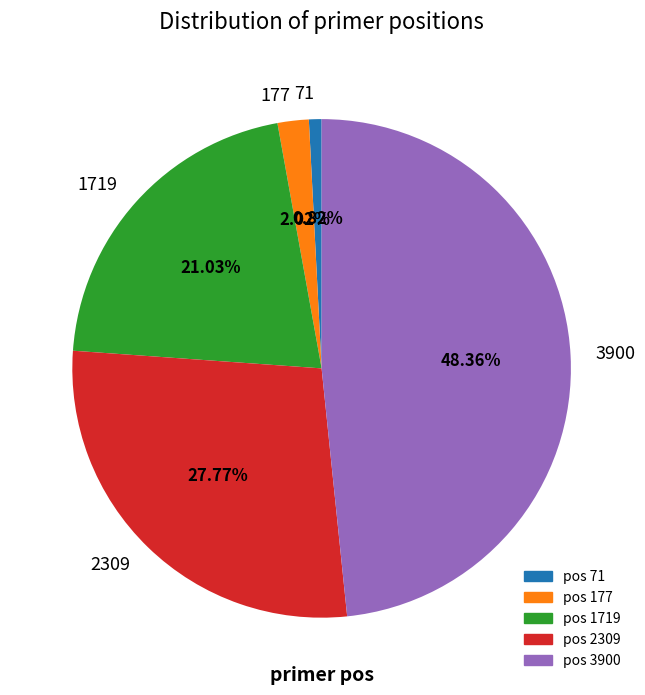

Does 3900 account for over 50% of the chart?

No